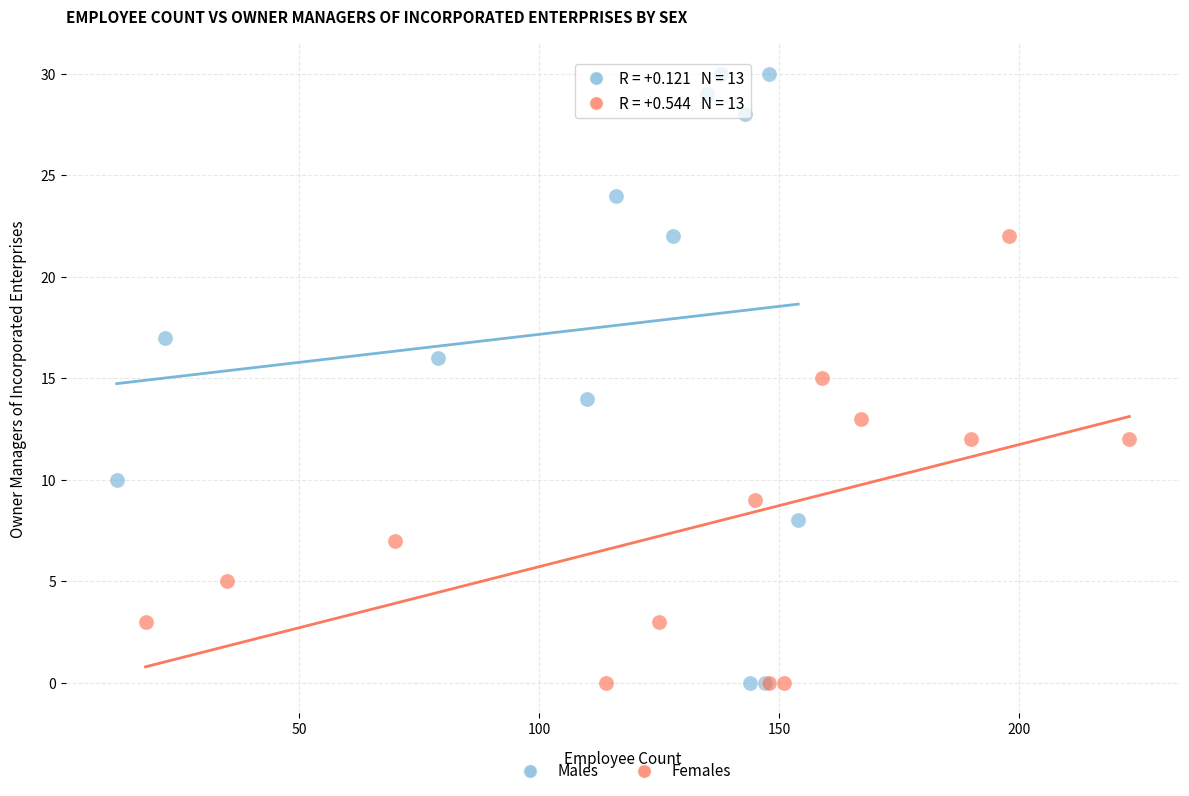

What are all the series names shown in the legend?

Males, Females